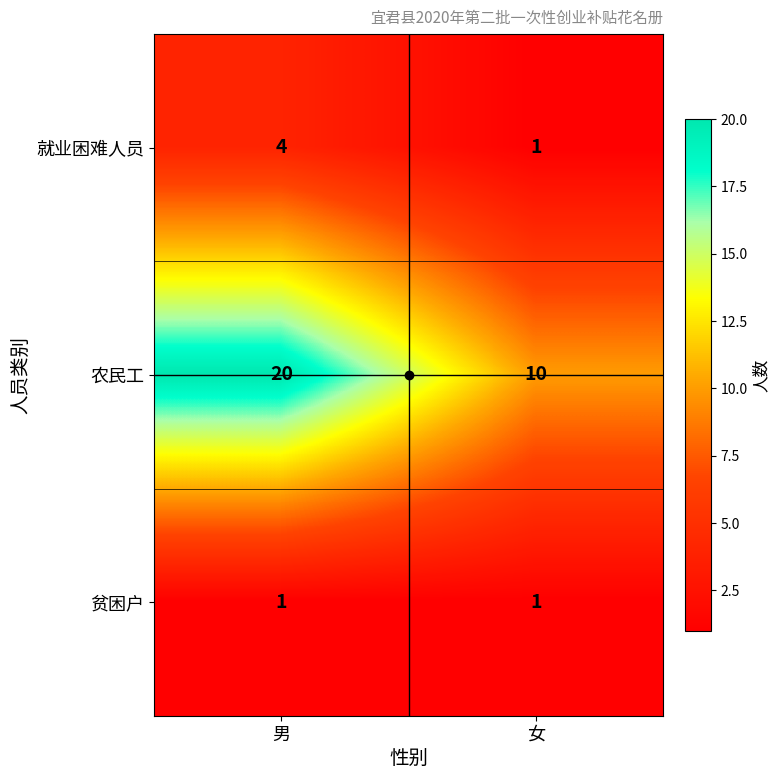

What is the difference between the maximum and minimum values in the 就业困难人员 series?

3